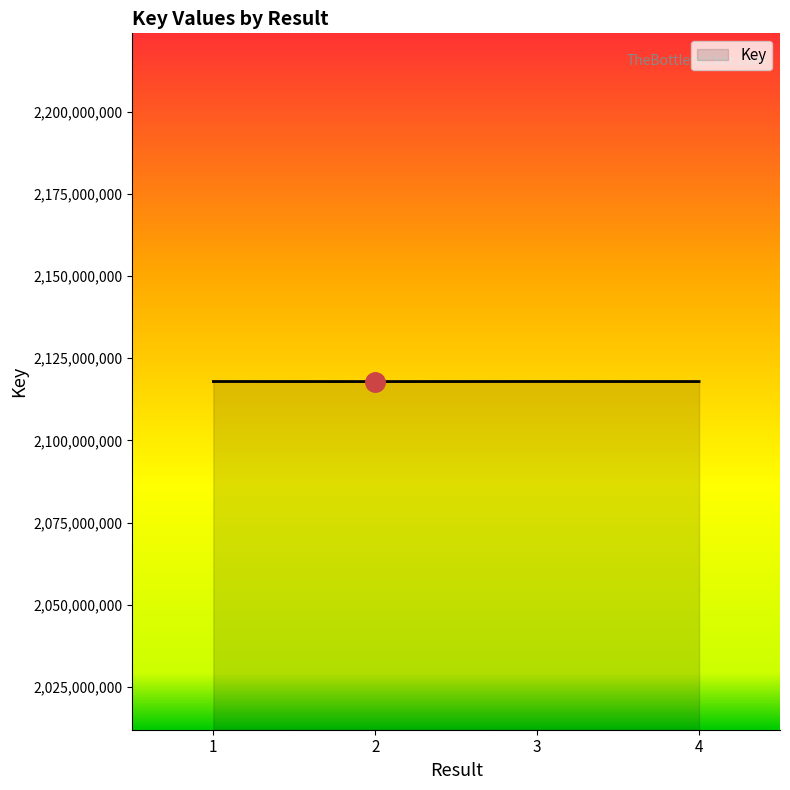

What is the maximum value shown in the chart?

2117919860